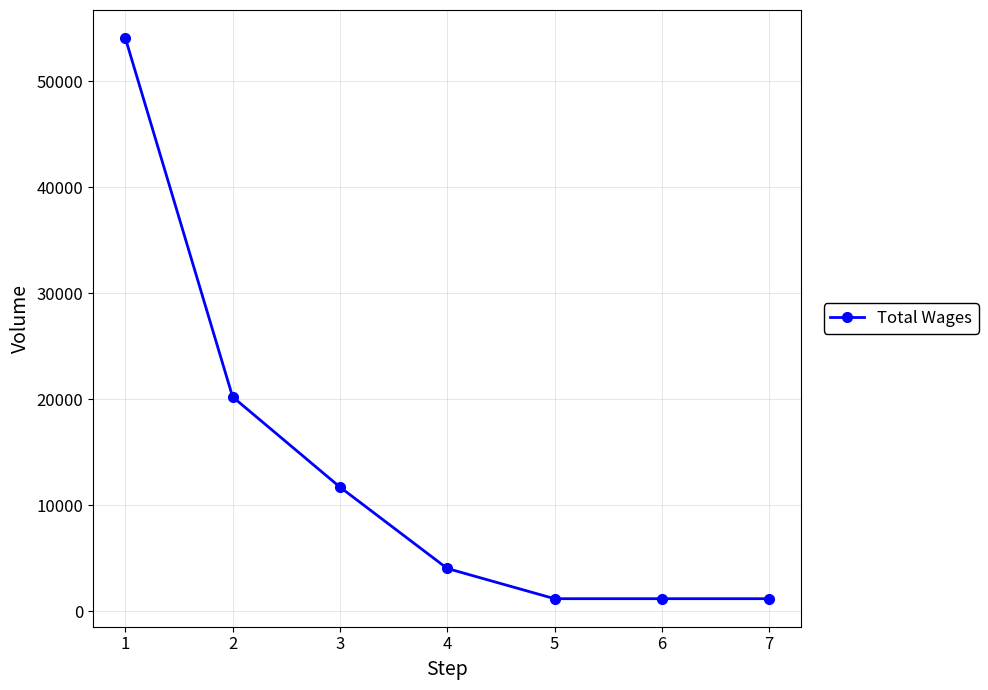

Reading right to left, transcribe all the data shown in this chart.

1200	1200	1200	4050	11725	20229	54066